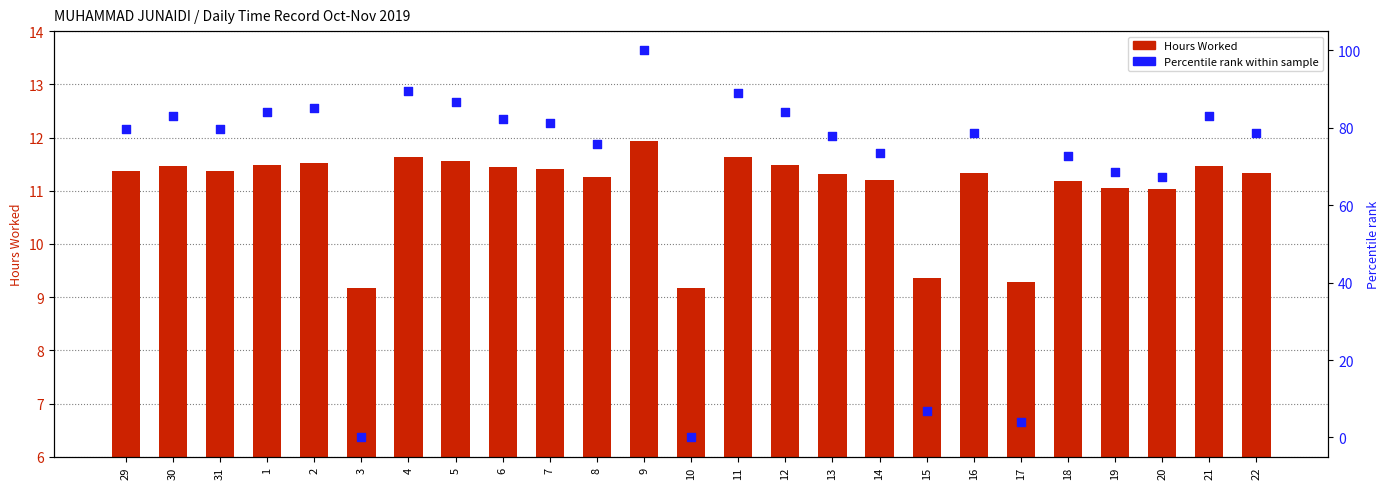

At which category is the sum across all series the highest?

9